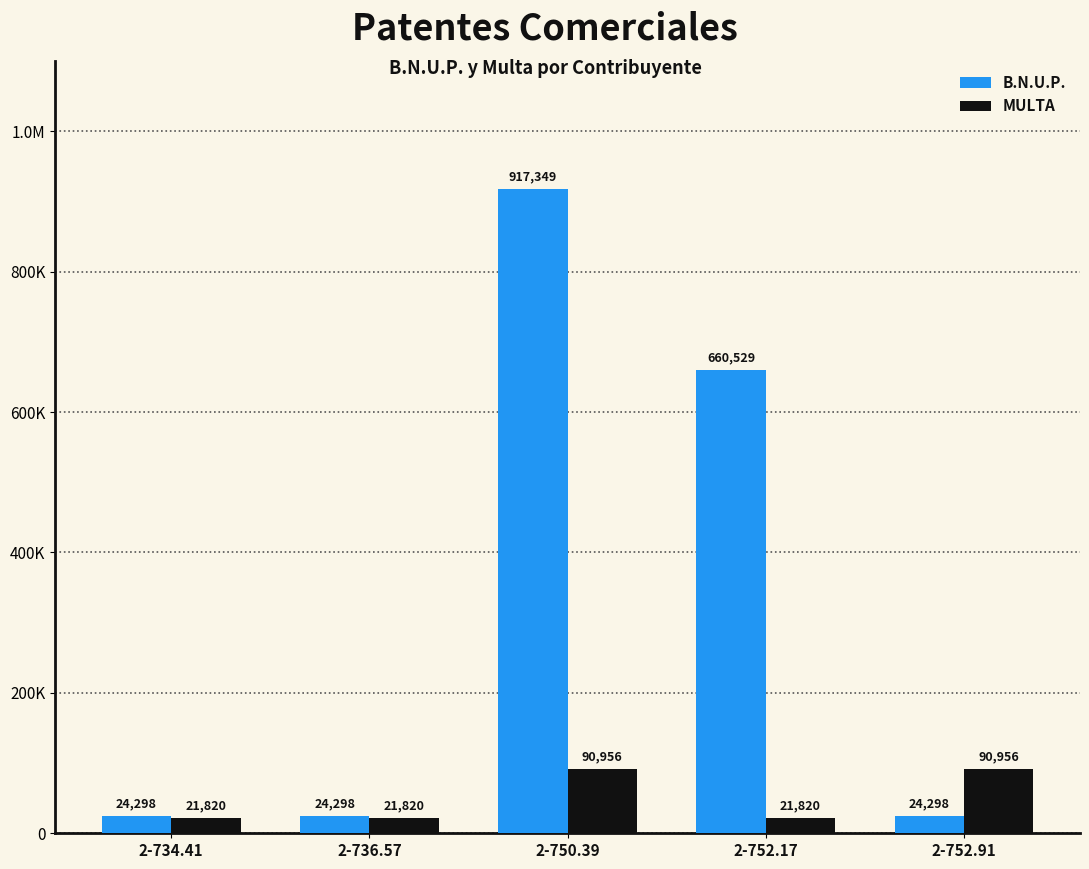

Does the chart contain stacked bars?

No